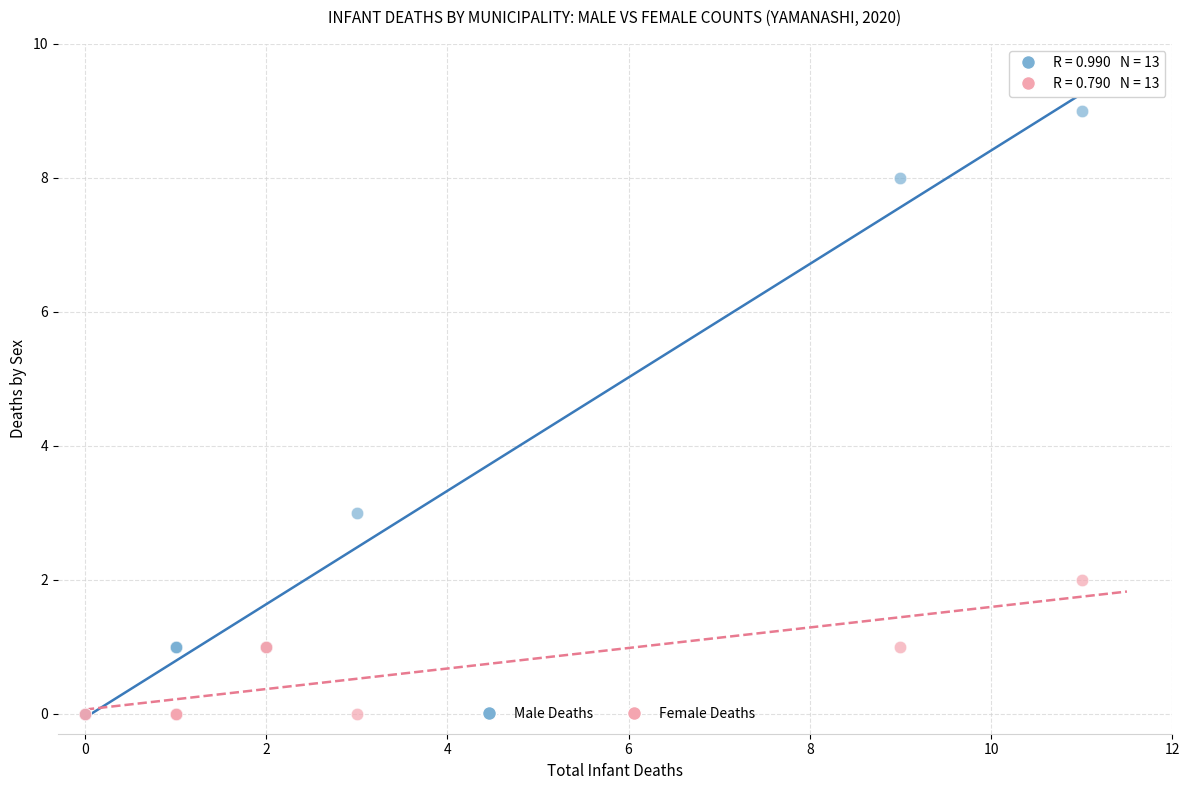

Which series has the largest Y range (max minus min)?

Male Deaths